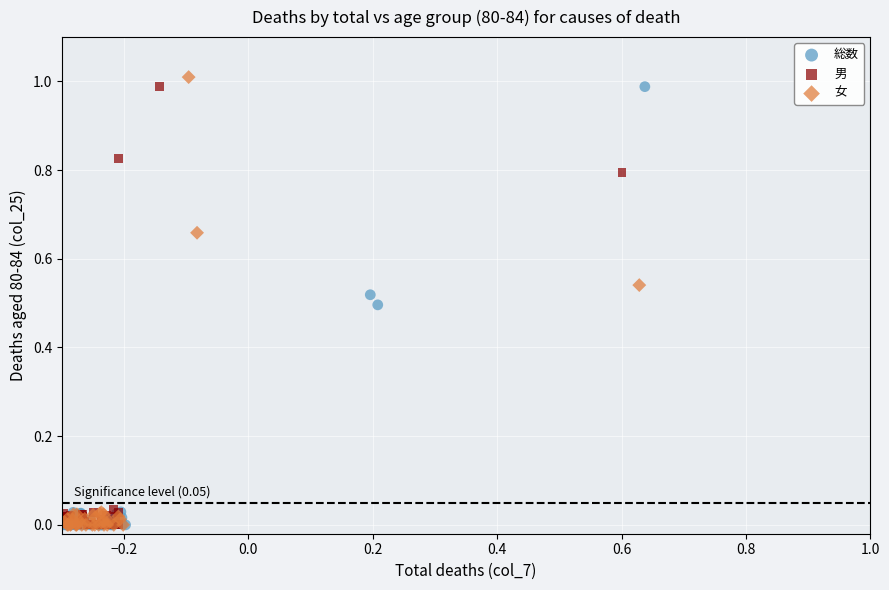

Which series contains the highest Y value?

女